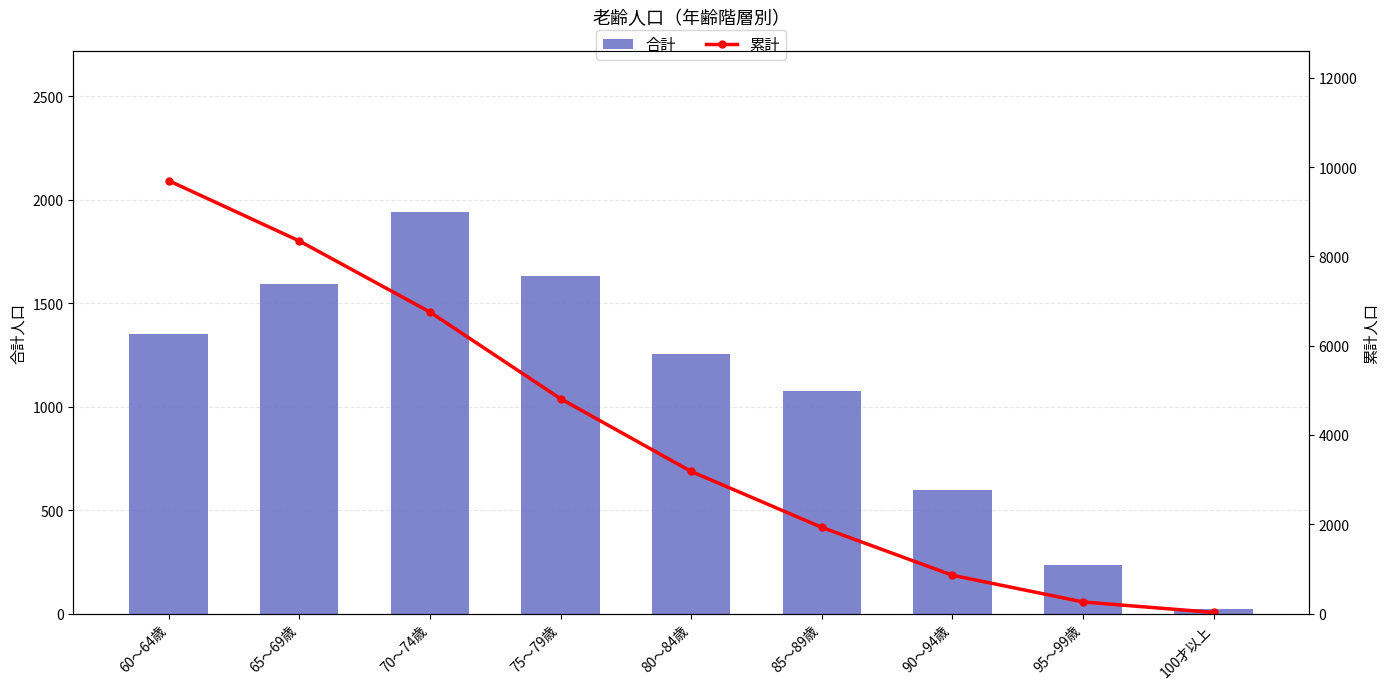

Is the value of 累計 at 80～84歳 greater than the value of 合計 at 80～84歳?

Yes